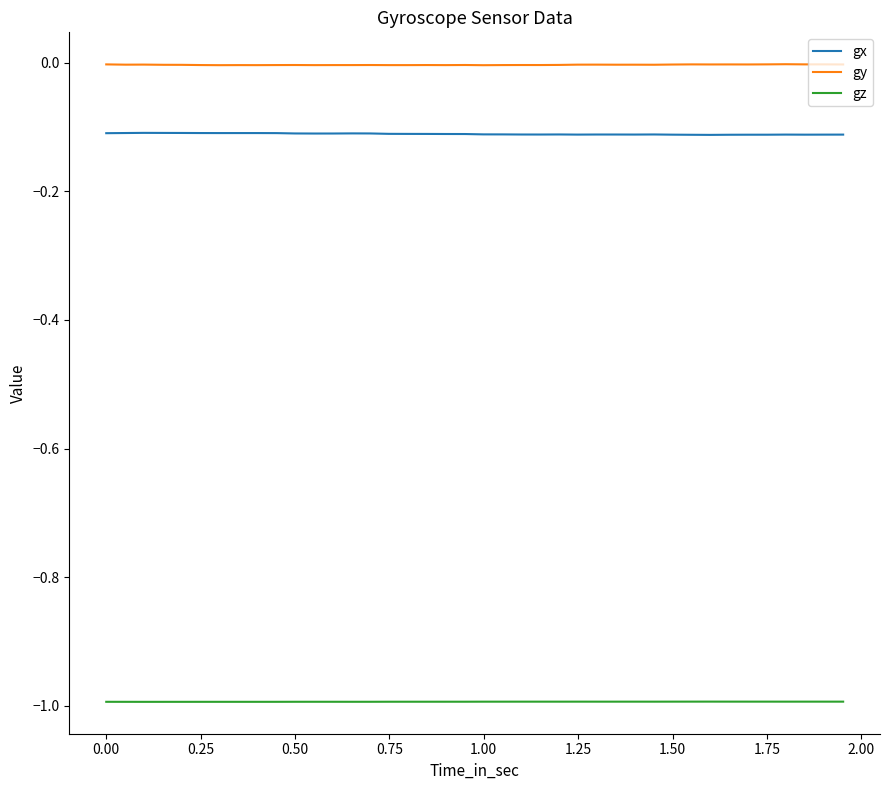

True or false: gy and gx cross at least once.

False